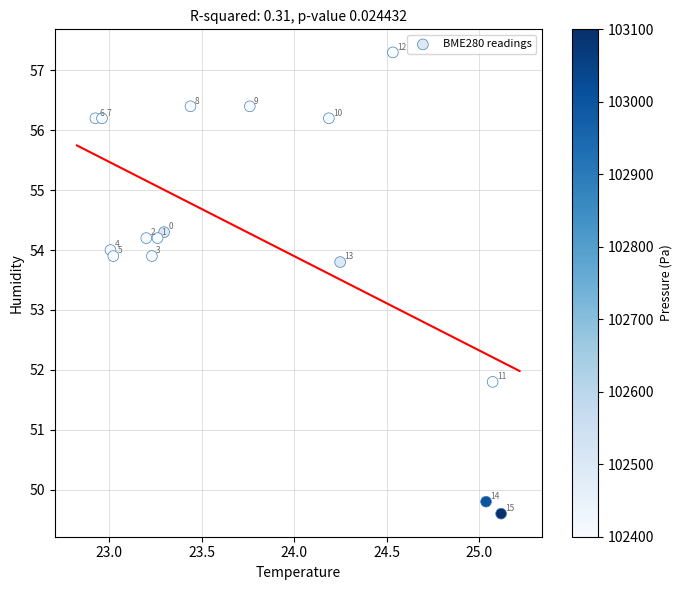

What is the range of Y values (max minus min)?

7.7